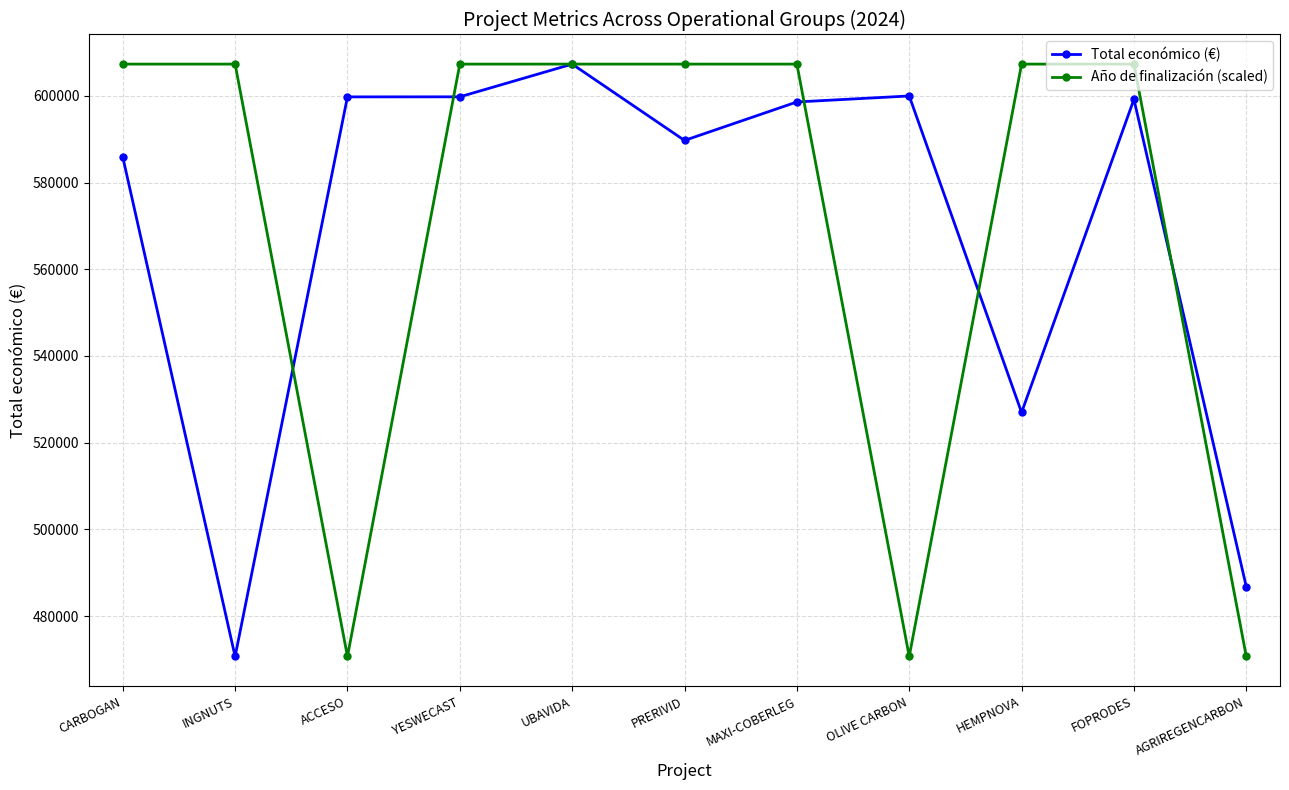

What is the label of the 11th point from the right?

CARBOGAN